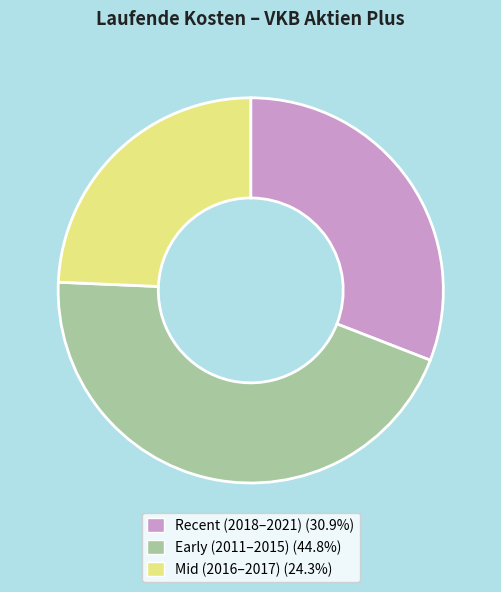

Is there any slice that represents more than half of the pie?

No